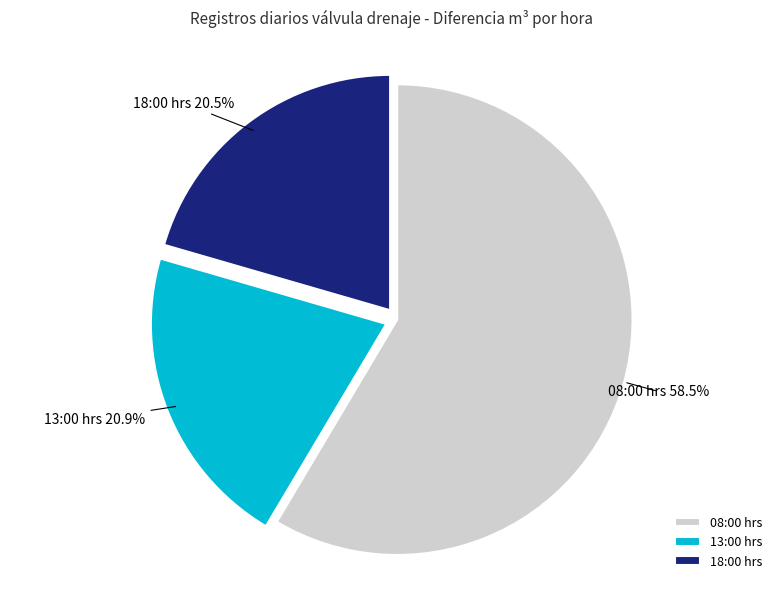

How many slices are in this pie chart?

3